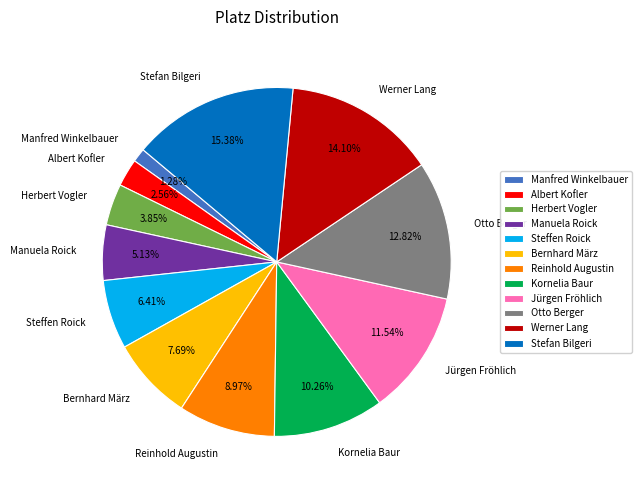

What percentage is the Reinhold Augustin slice, to the nearest percent?

9%